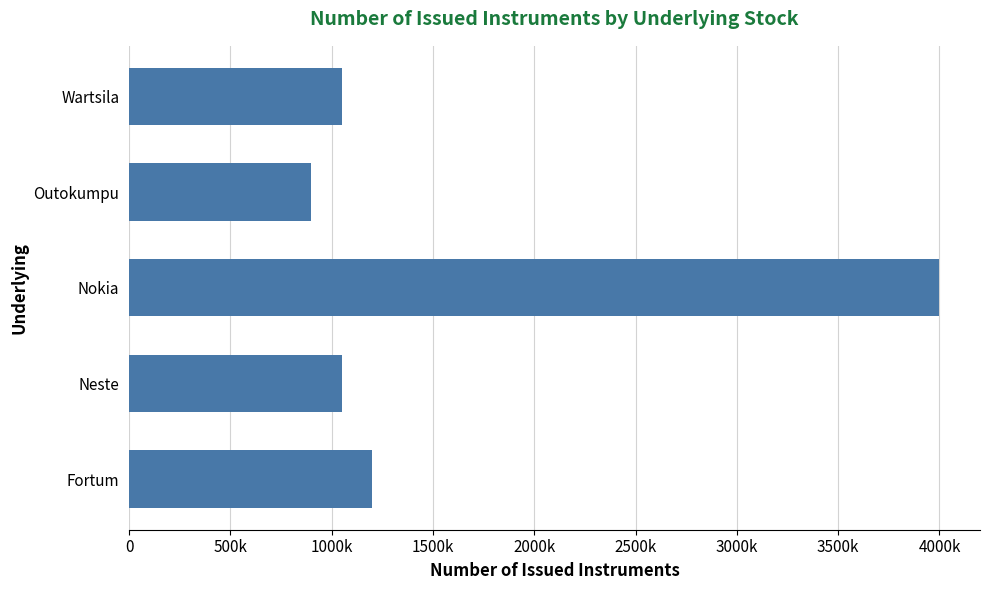

Does the chart contain any negative values?

No